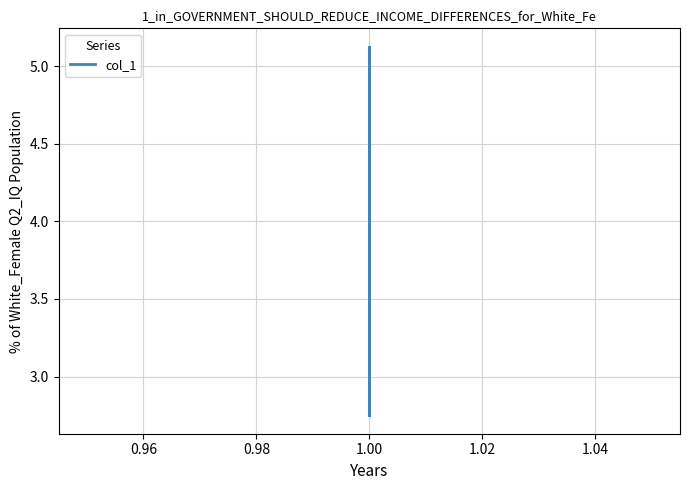

Is this an area chart (filled region under the line)?

No